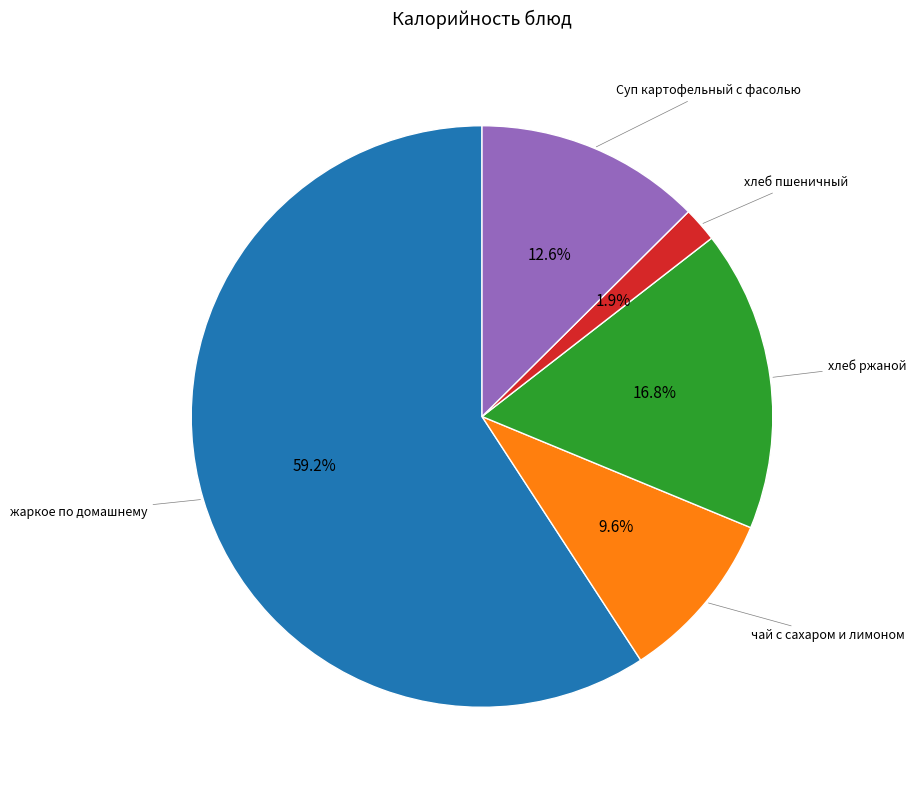

How many segments does this pie chart have?

5